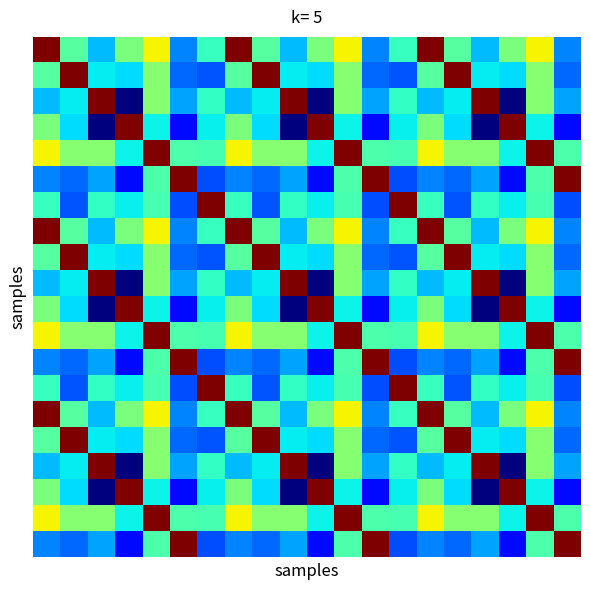

At which category does the chart reach its minimum across all series?

3